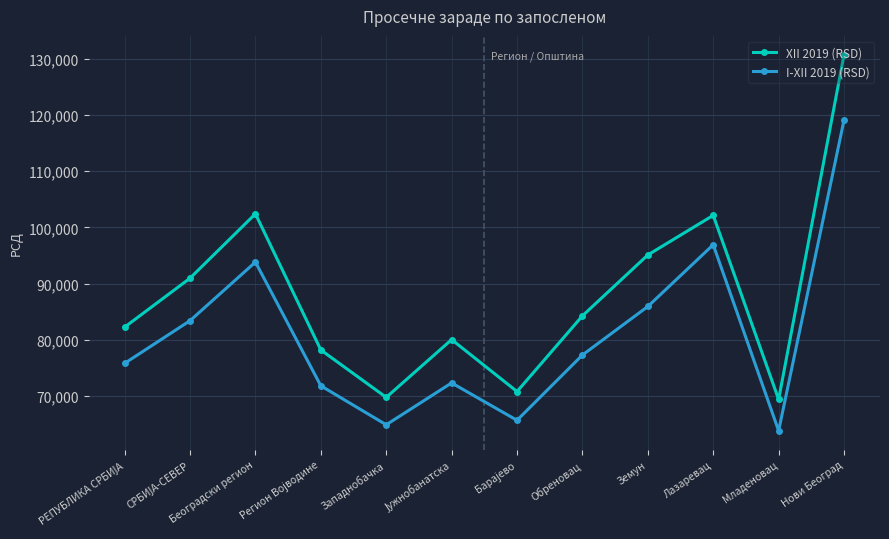

True or false: XII 2019 (RSD) and I-XII 2019 (RSD) intersect in this chart.

False